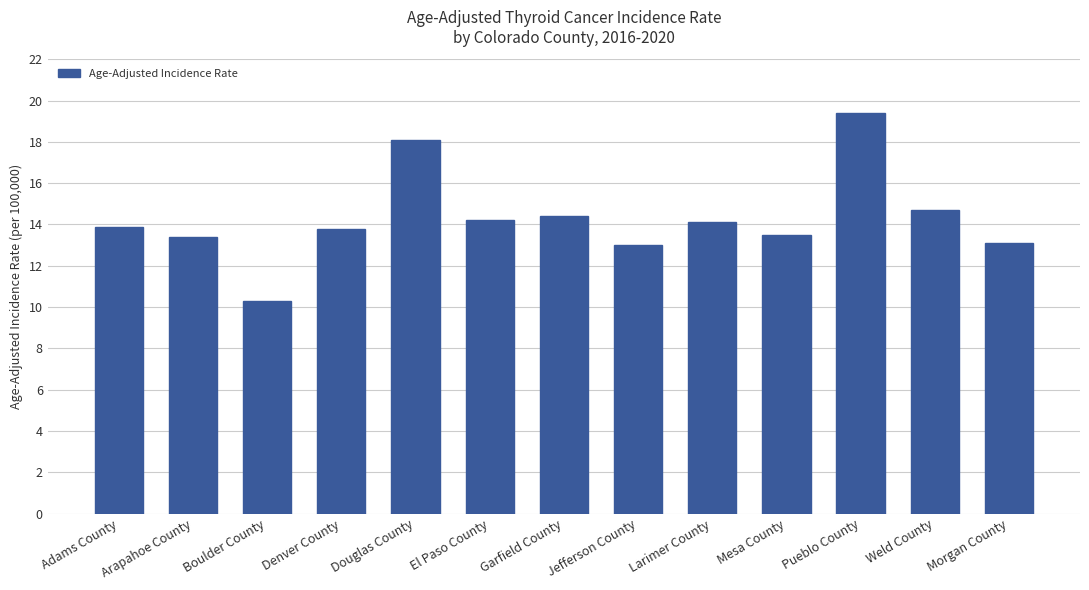

The value at Pueblo County is 19.4. True or false?

True